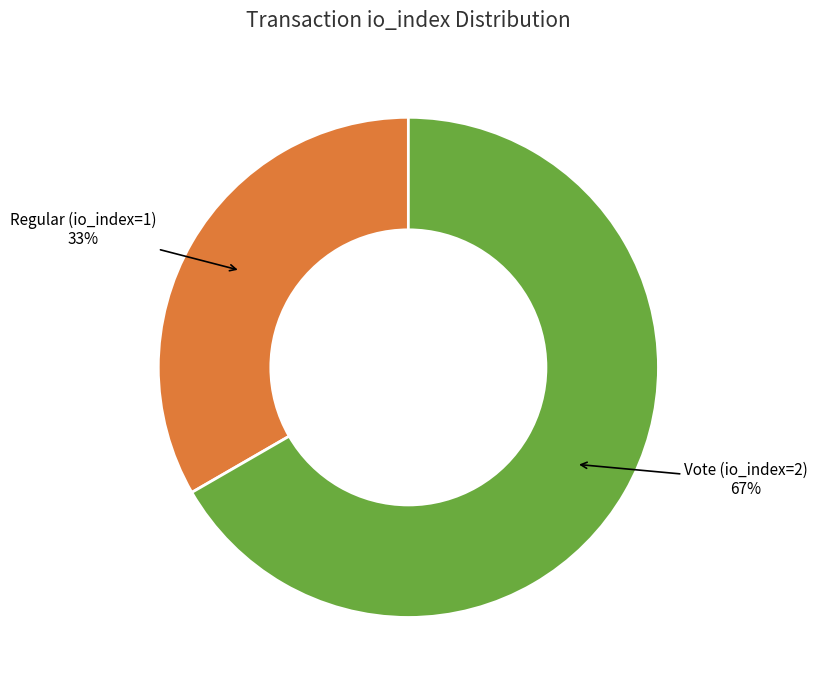

Count the number of slices in the pie.

2